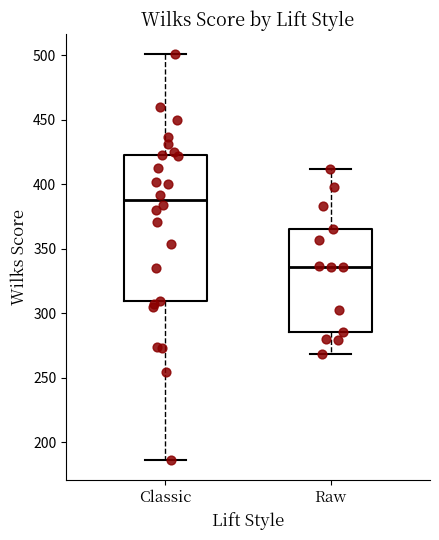

Comparing the boxes themselves (not the whiskers), which one is the tallest?

Classic